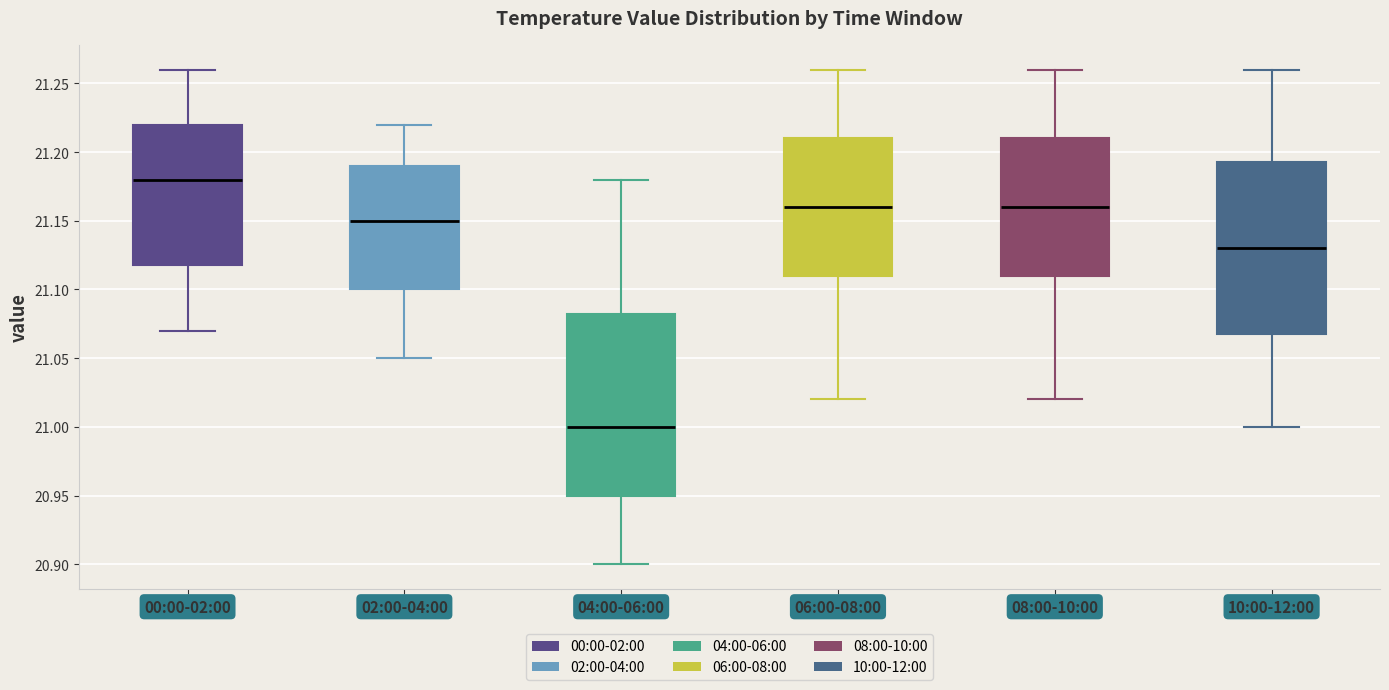

Comparing the boxes themselves (not the whiskers), which one is the tallest?

04:00-06:00